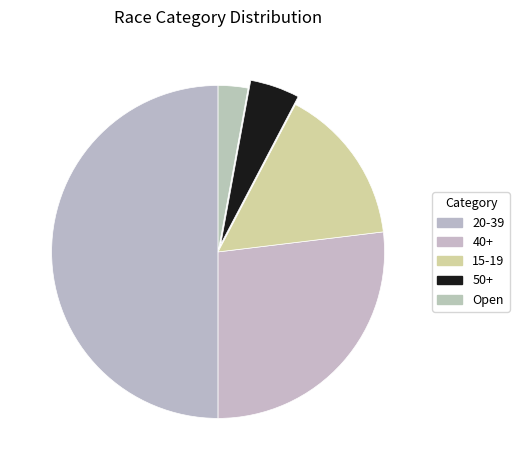

To the nearest percent, what portion does 40+ represent?

27%